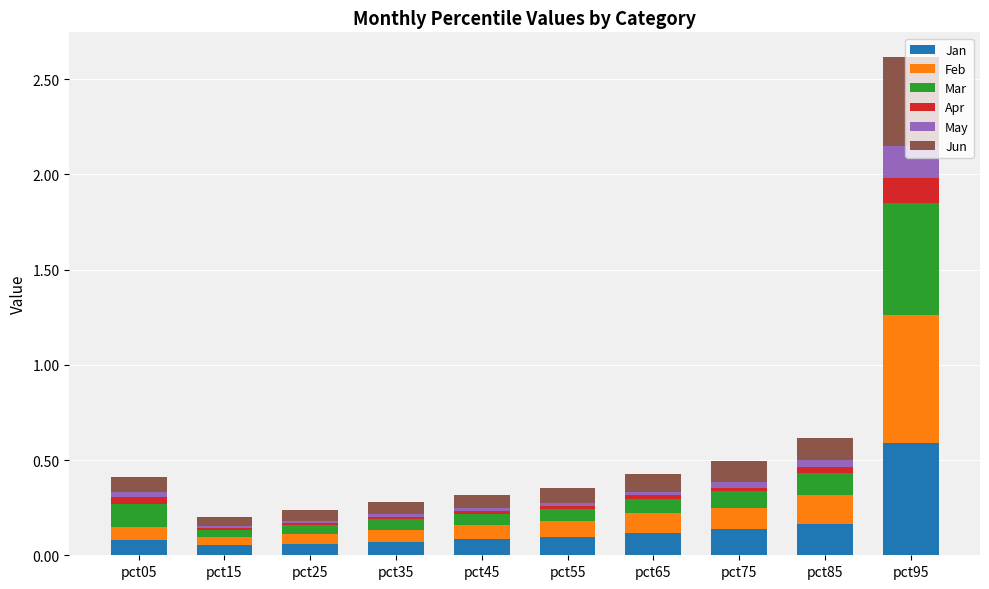

What is the sum of all Jan values?

1.5